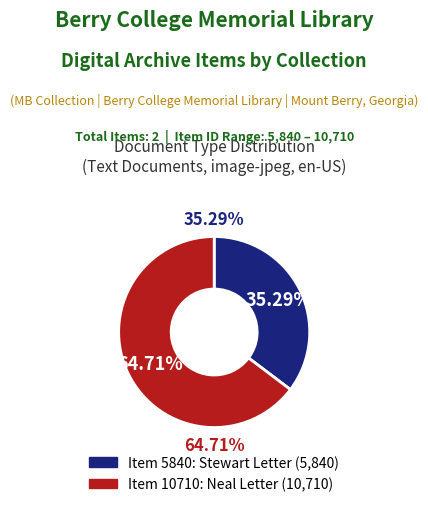

To the nearest percent, what is the average slice percentage?

50%